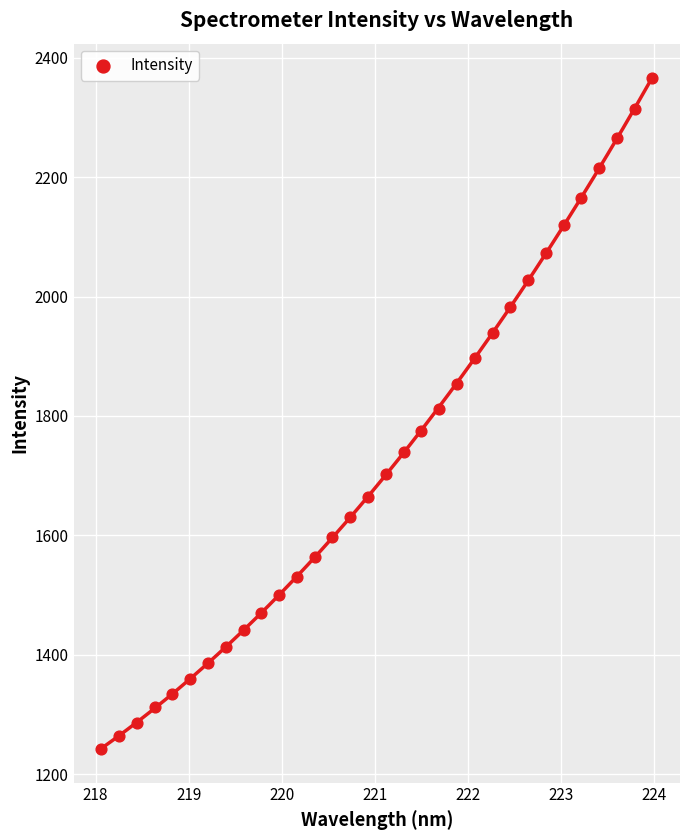

What is the range of Y values (max minus min)?

1124.2